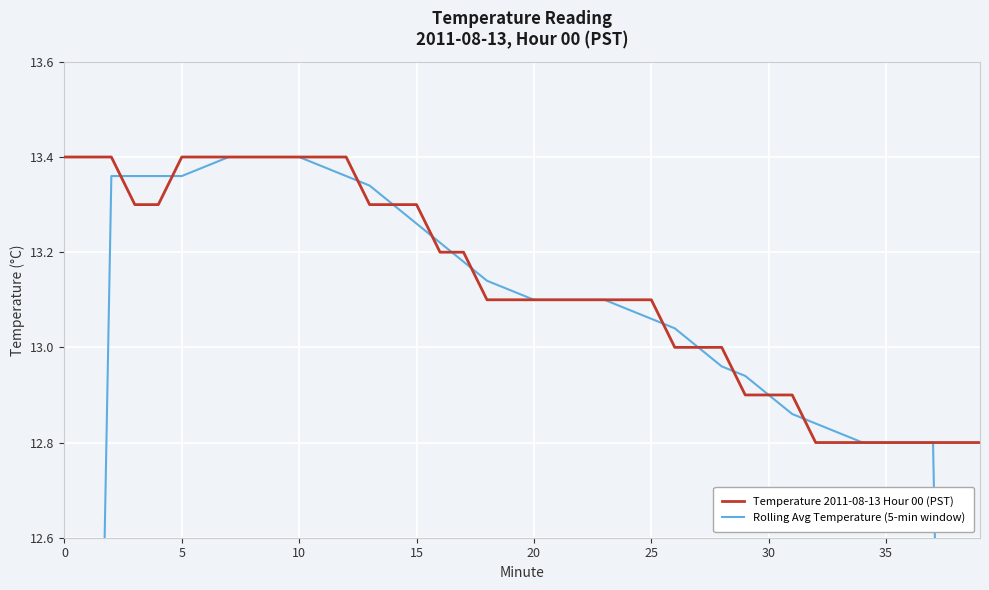

List the series in order of their overall mean, lowest first.

Rolling Avg Temperature (5-min window), Temperature 2011-08-13 Hour 00 (PST)